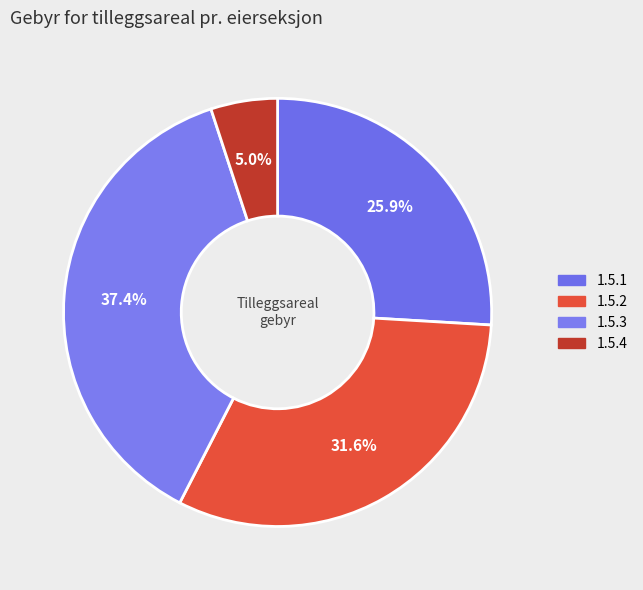

What percentage is NOT represented by 1.5.2?

68.4%